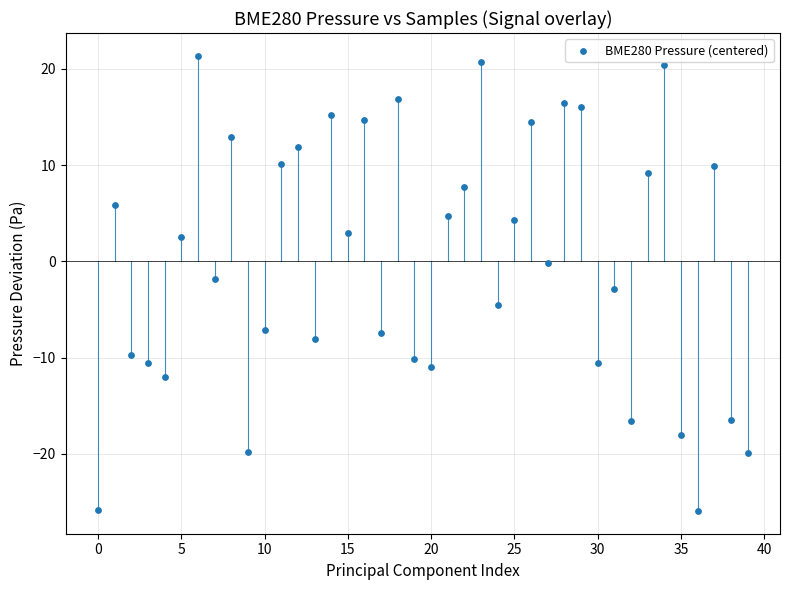

What is the range of Y values (max minus min)?

47.3